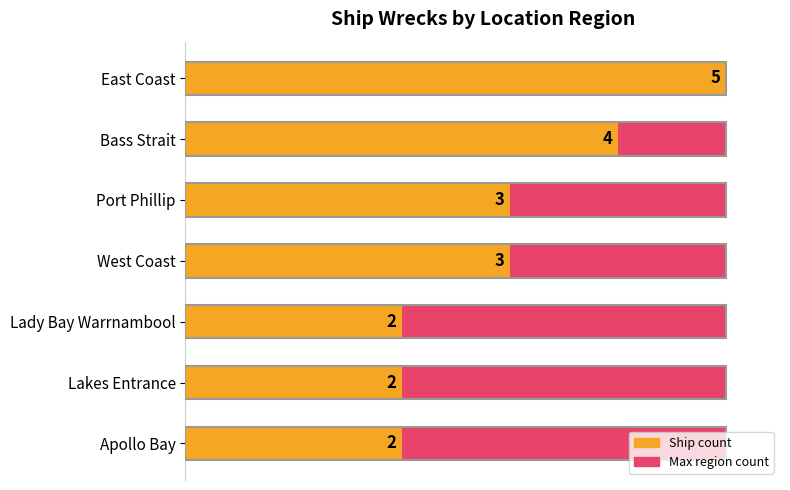

How many data points in Ship count are less than 3?

3